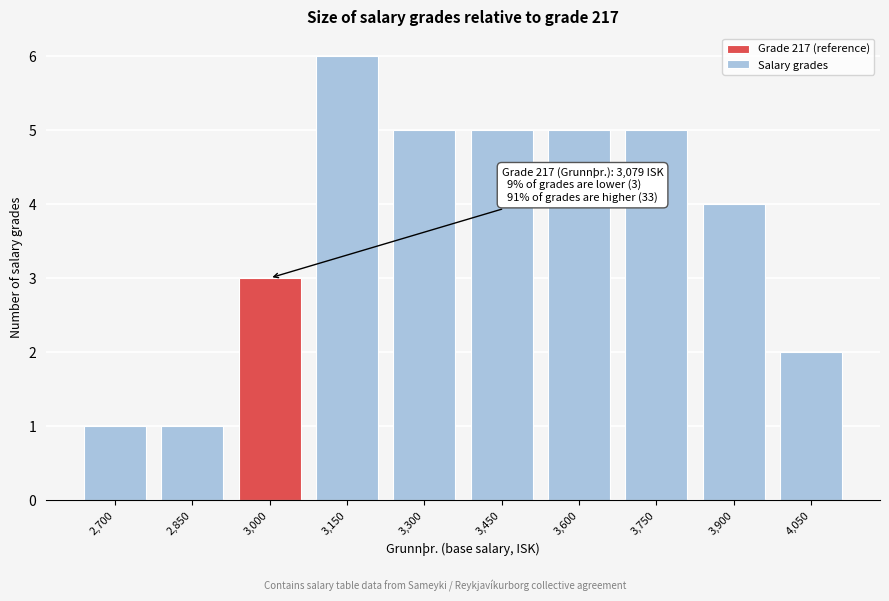

Reading right to left, transcribe all the data shown in this chart.

4,050=2	3,900=4	3,750=5	3,600=5	3,450=5	3,300=5	3,150=6	3,000=3	2,850=1	2,700=1